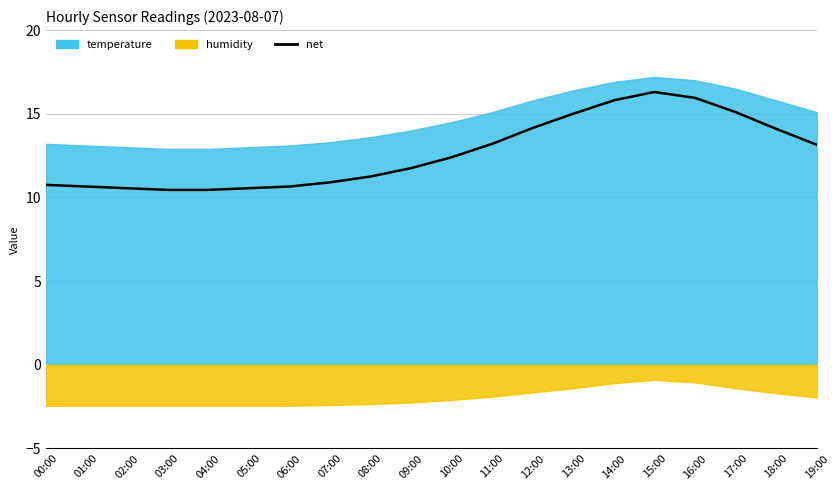

What is the average value?

12.7